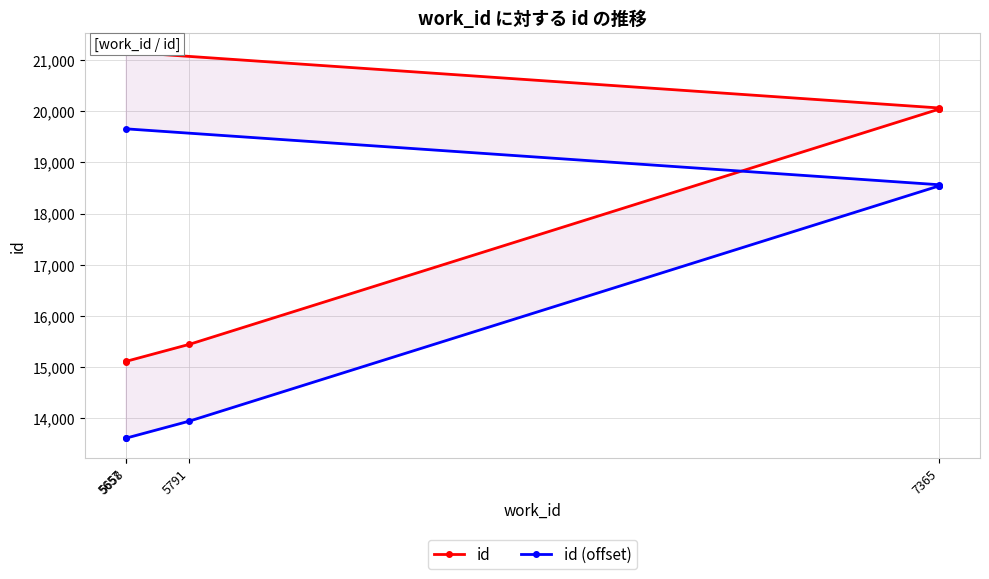

Which has a higher value, 5657 or 7365?

5657